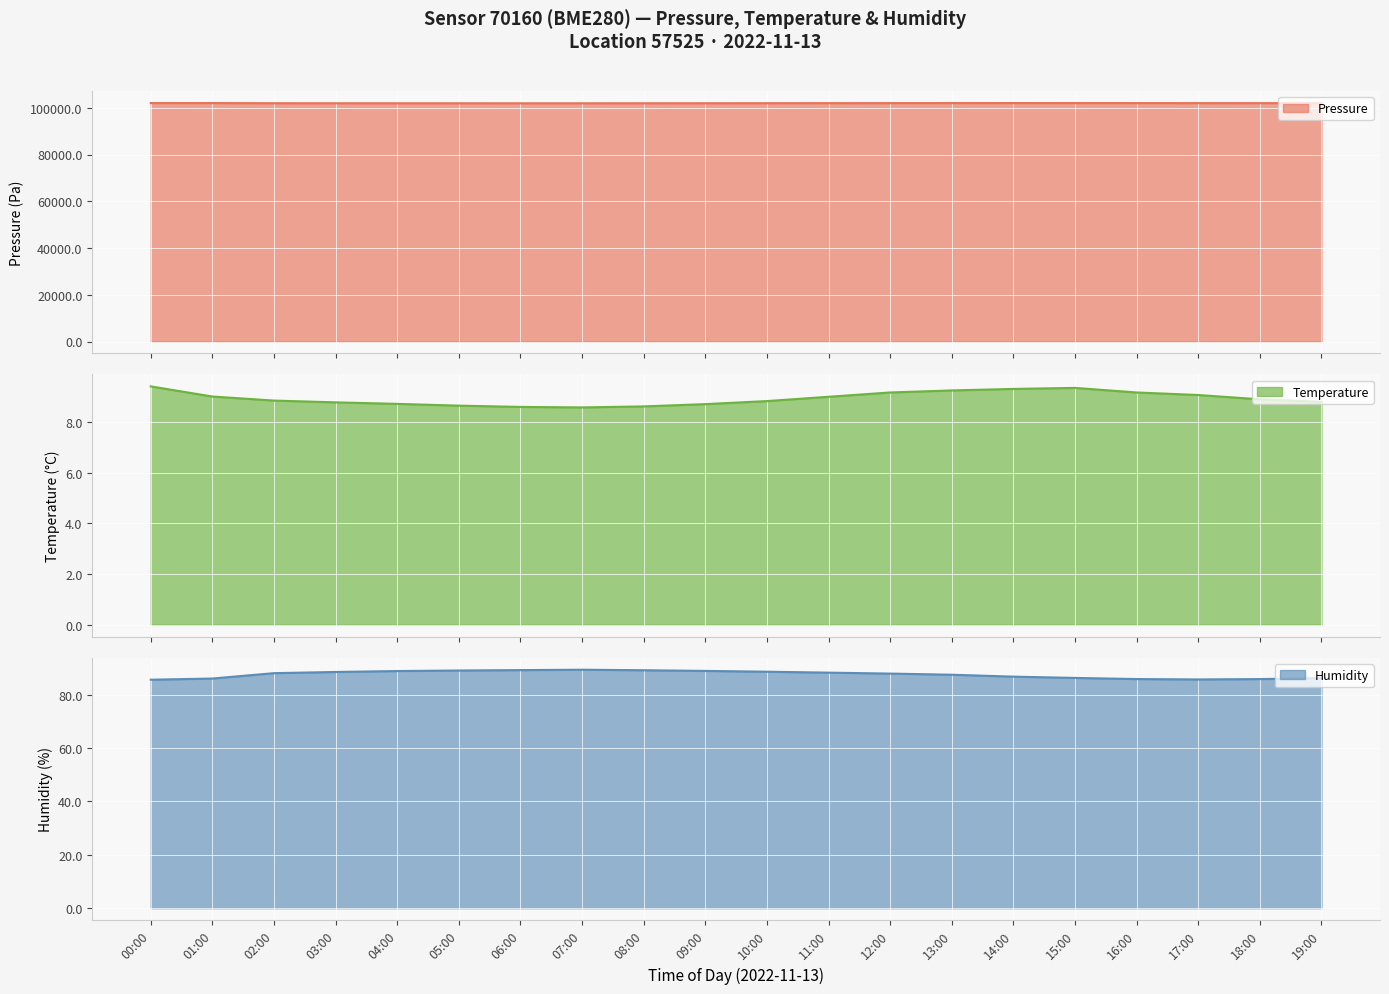

True or false: humidity has a value of 128.5 at 08:00.

False